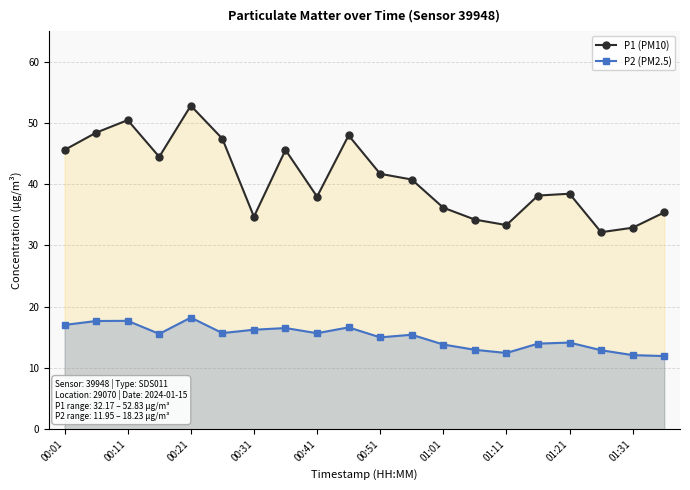

At how many categories does at least one series exceed 18?

20